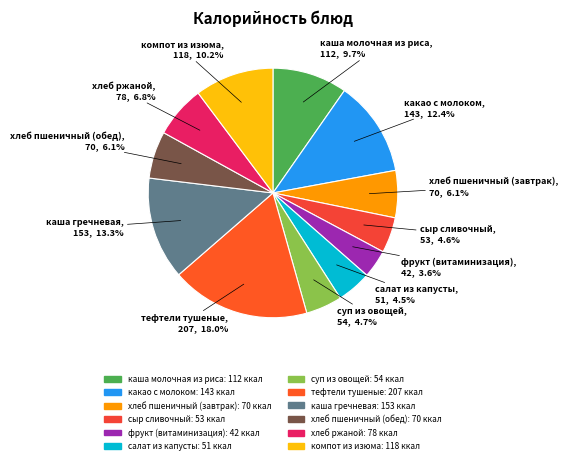

Which slice is the largest?

тефтели тушеные